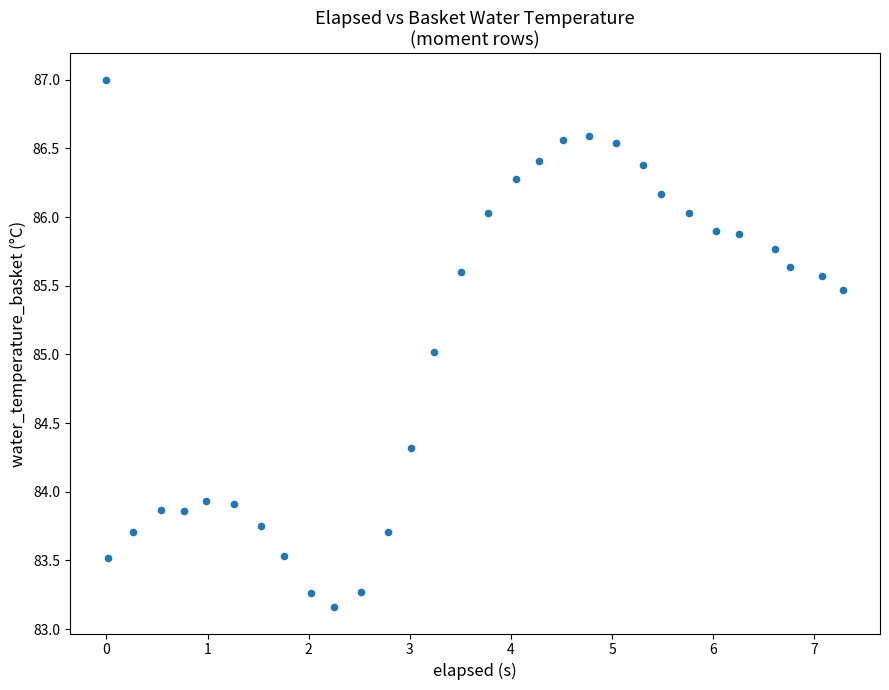

What is the range of Y values (max minus min)?

3.8